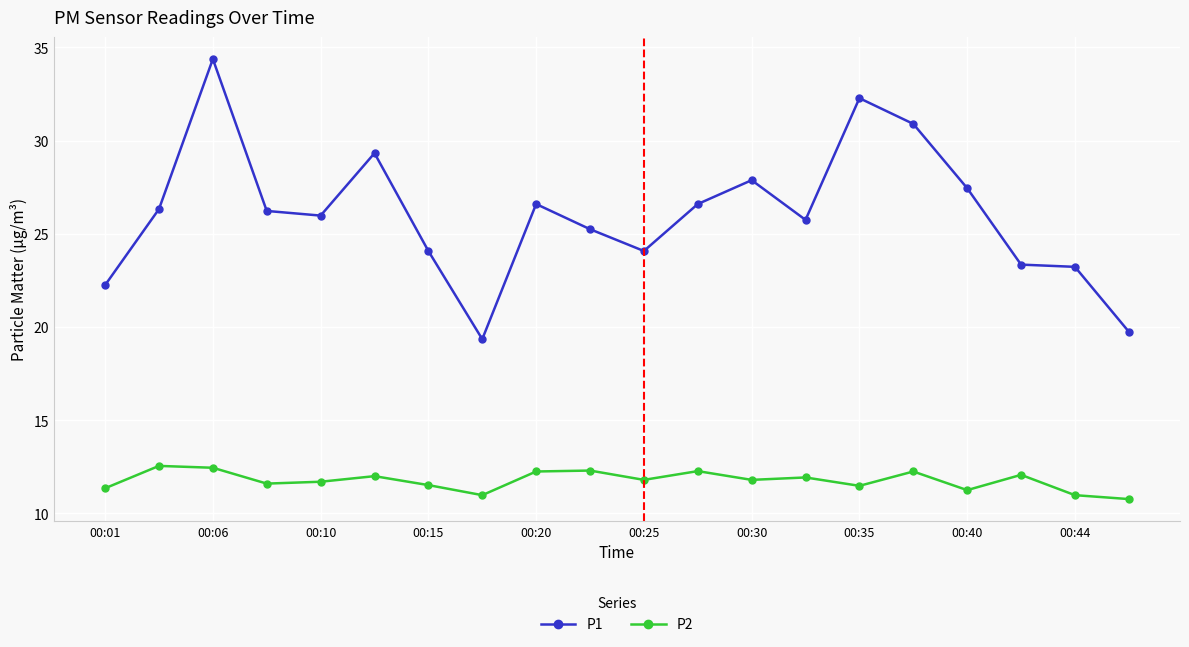

Which series has the widest spread of values?

P1